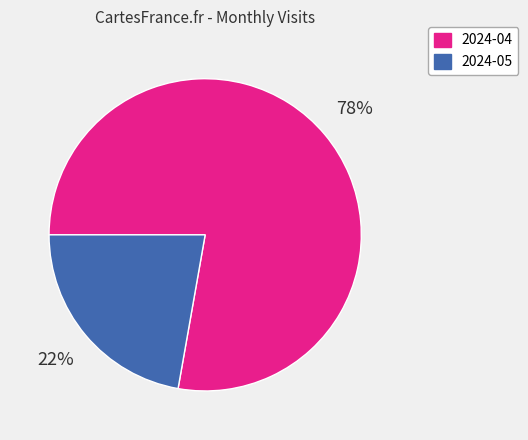

Is the sum of 2024-05 and 2024-04 greater than half?

Yes